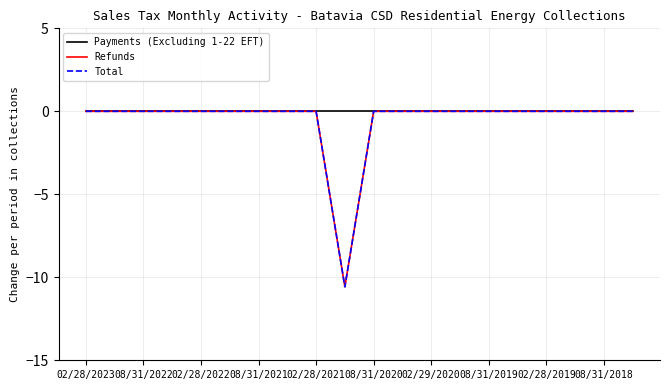

Does the chart have visible grid lines?

Yes